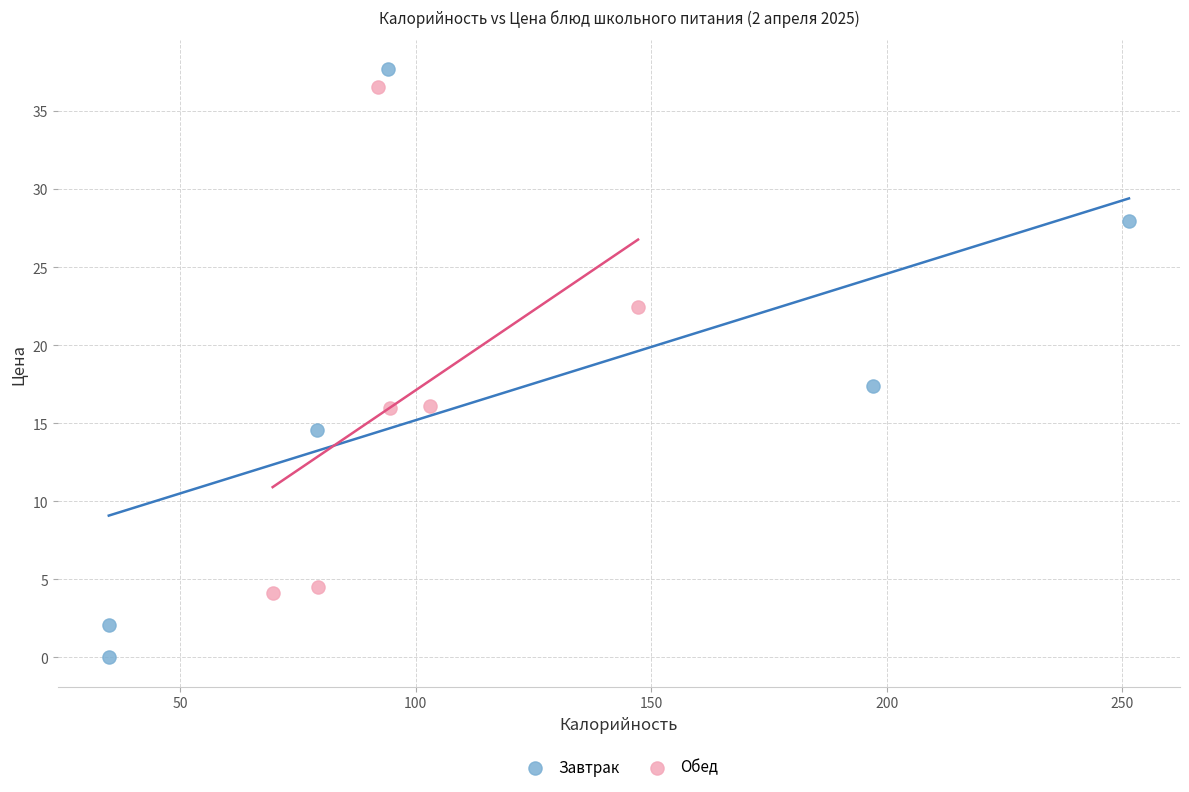

Which series reaches the maximum Y coordinate?

Завтрак